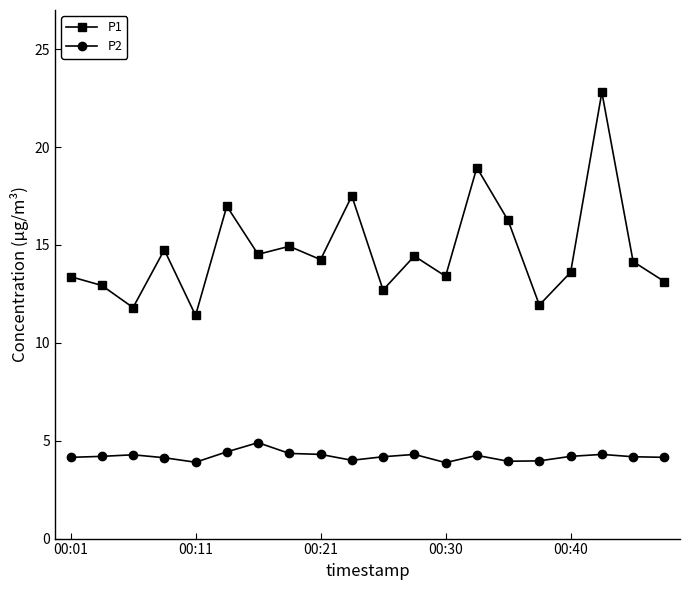

True or false: P1 and P2 intersect in this chart.

False